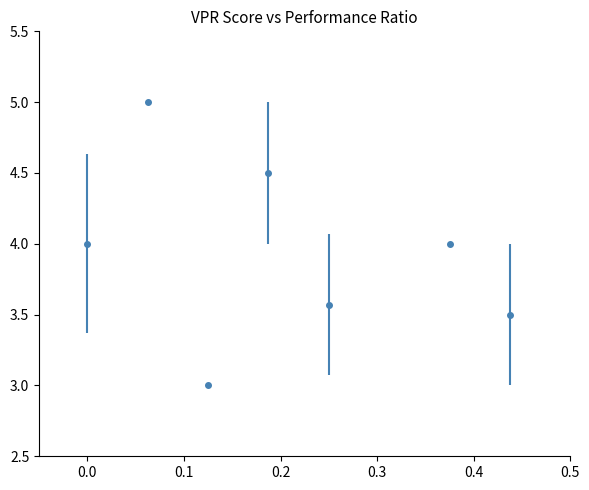

What is the difference between the second highest and second lowest values?

1.0